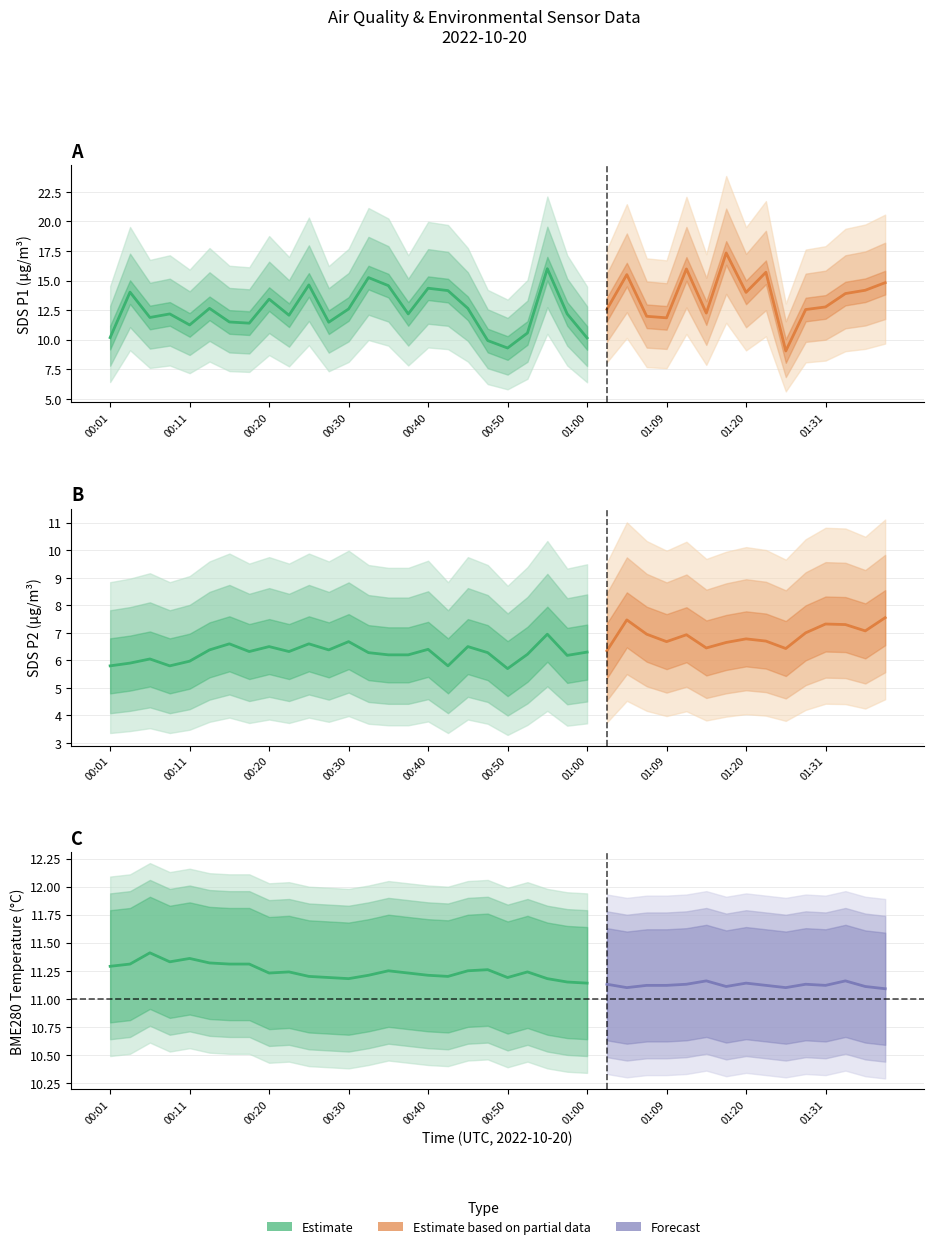

At how many categories does at least one series exceed 8?

40